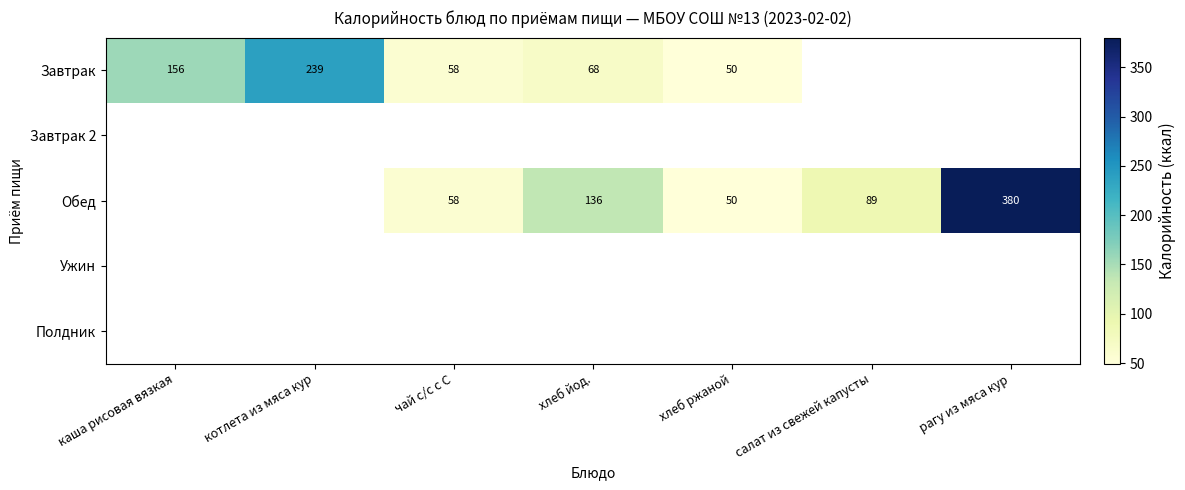

The Обед series shows 16 at хлеб ржаной. True or false?

False